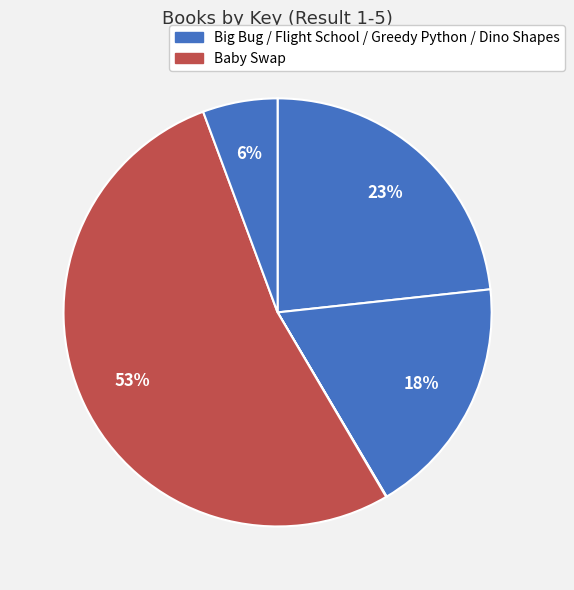

Is there any slice that represents more than half of the pie?

Yes